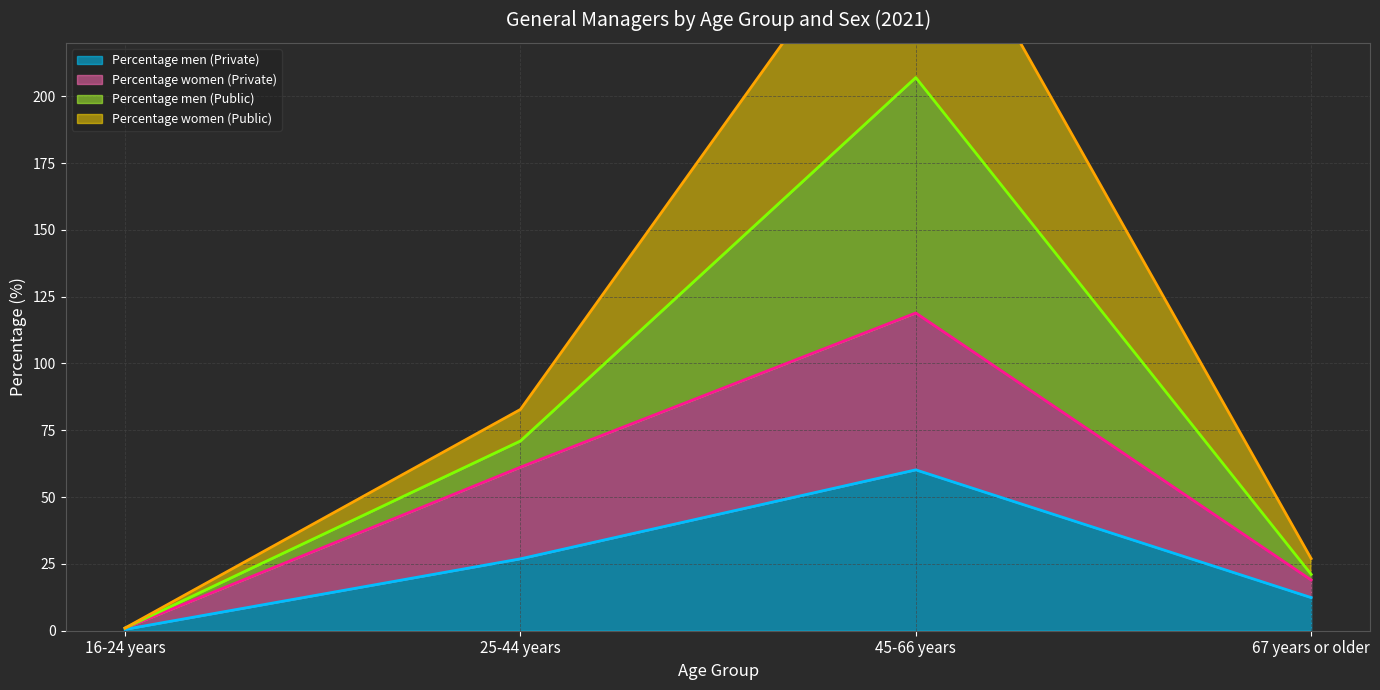

How many categories are shown in the chart?

4